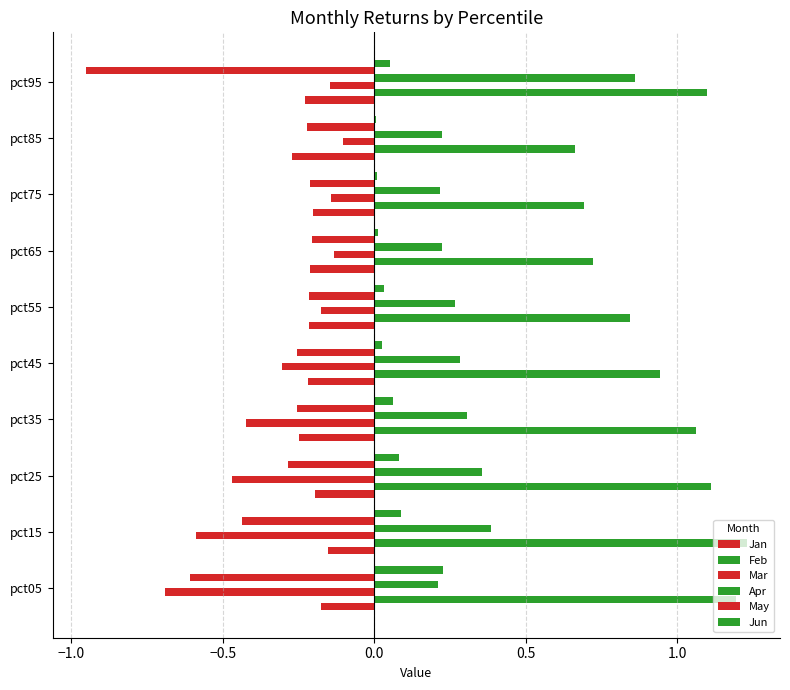

How many data points does each series have?

10